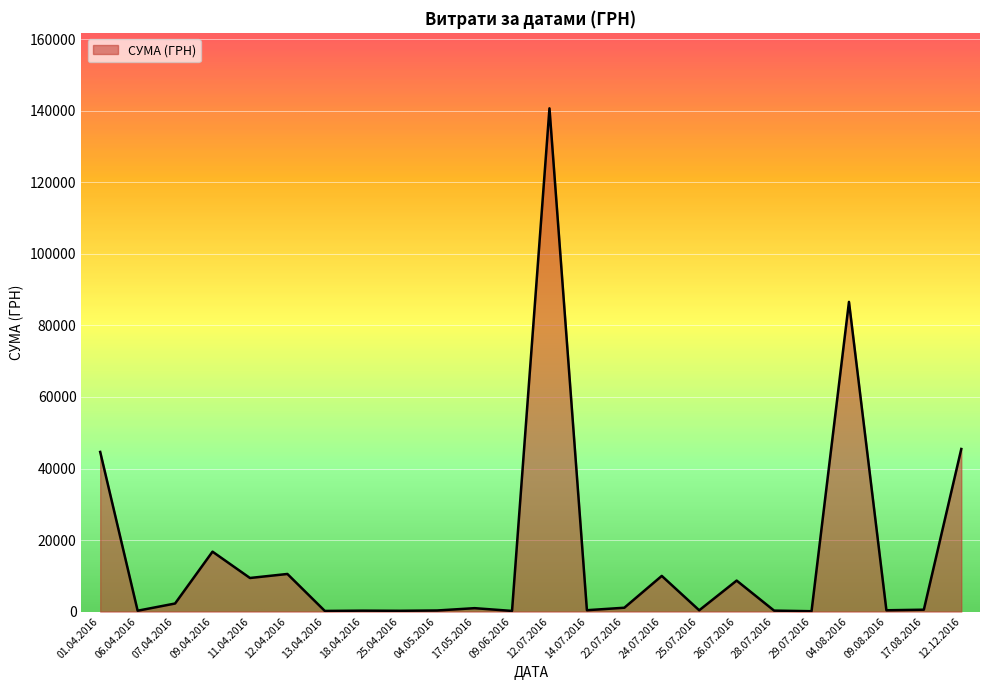

At which label is the value closest to 70401?

04.08.2016